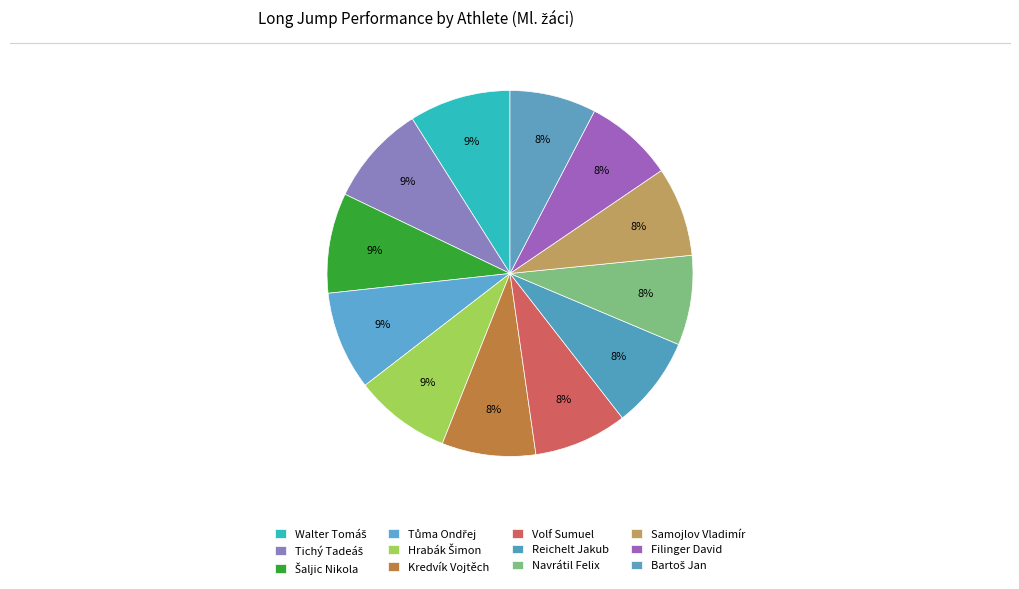

How many slices are in this pie chart?

12